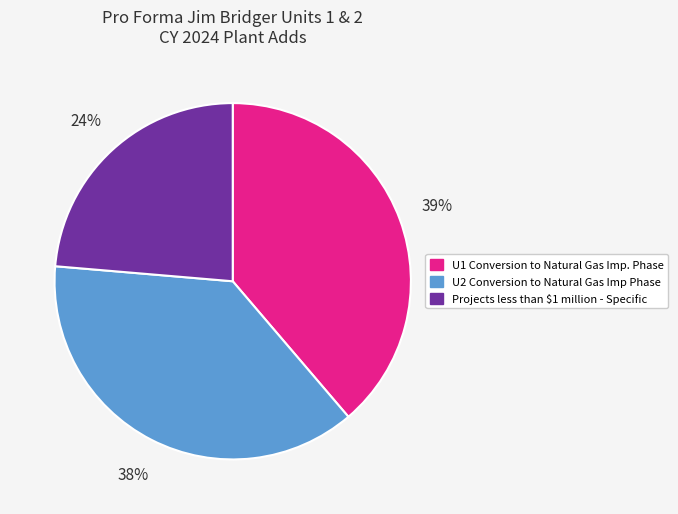

Do U2 Conversion to Natural Gas Imp Phase and Projects less than $1 million - Specific together represent more than half of the pie?

Yes